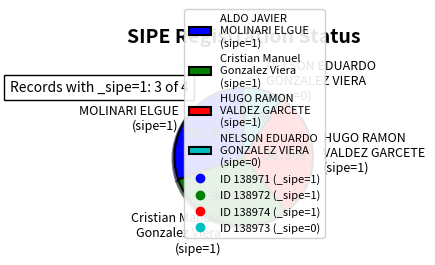

Does Cristian Manuel Gonzalez Viera (sipe=1) account for over 50% of the chart?

No